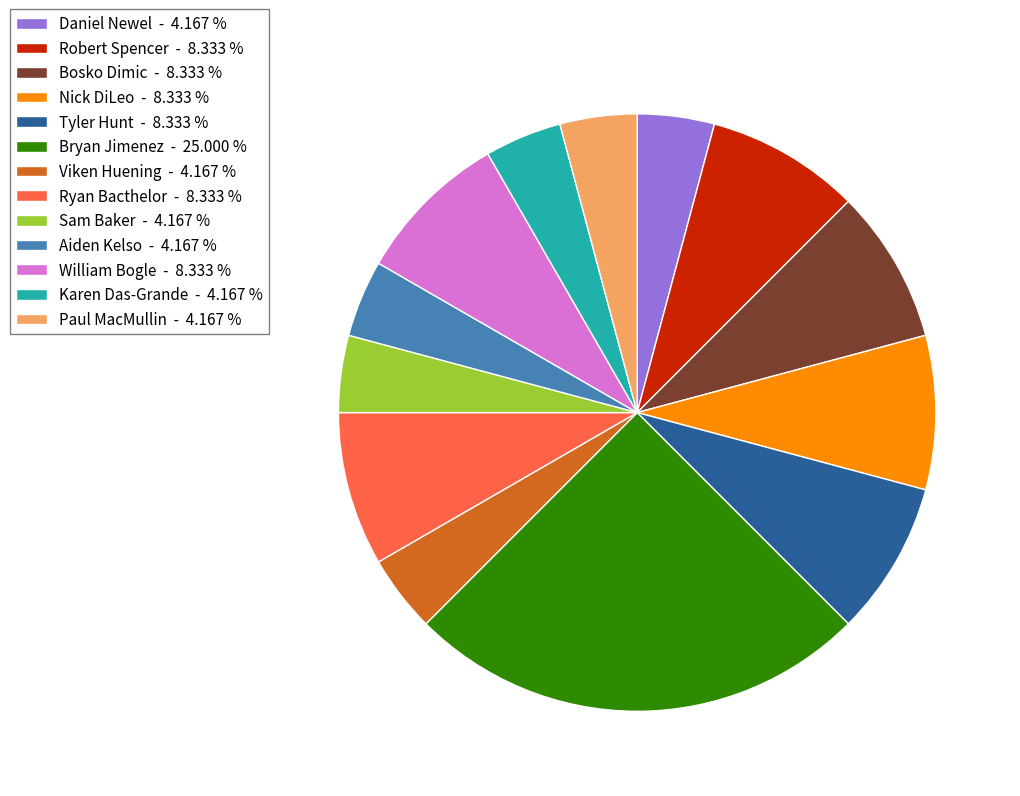

Does Robert Spencer - 8.333 % represent more than half of the total?

No